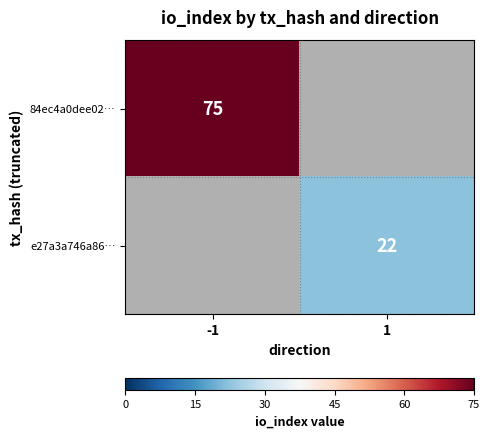

Is the value of 84ec4a0dee02… at -1 greater than the value of e27a3a746a86… at 1?

Yes